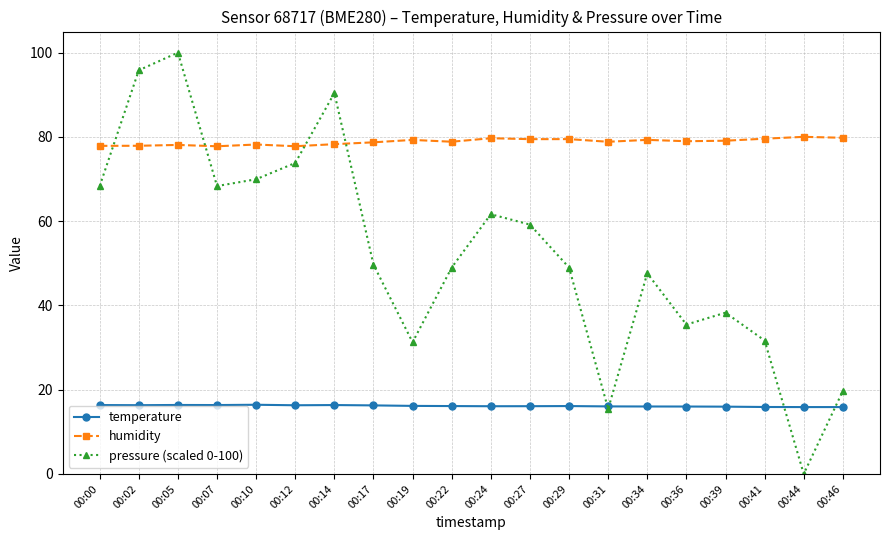

What is the value of the temperature point at the 13th from the left?

16.1